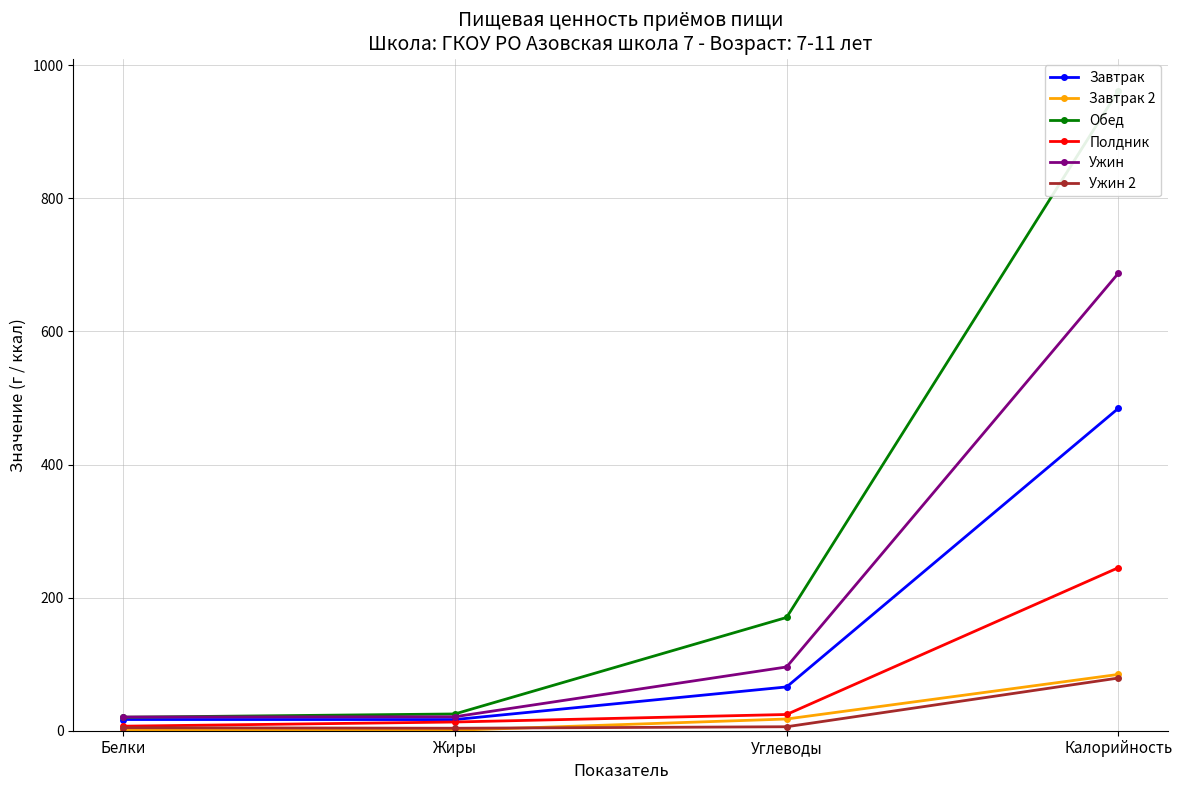

What are all the series names shown in the legend?

Завтрак, Завтрак 2, Обед, Полдник, Ужин, Ужин 2